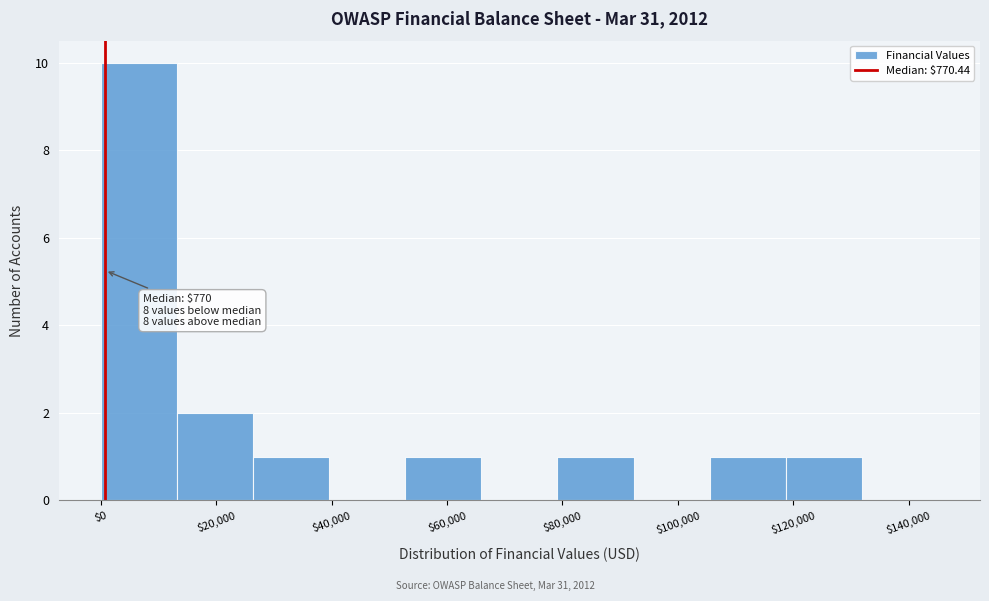

Over which range of the x-axis is the bar tallest?

0 to 14000